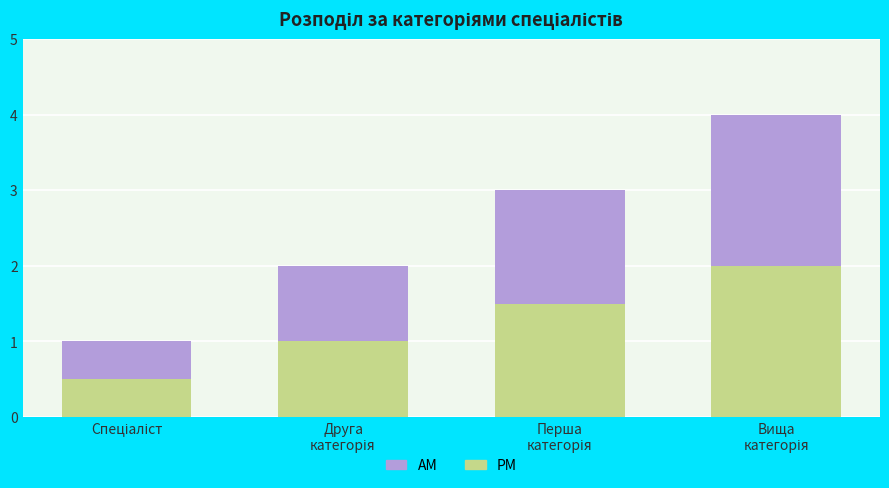

List the series in order of their peak value, highest first.

AM, PM